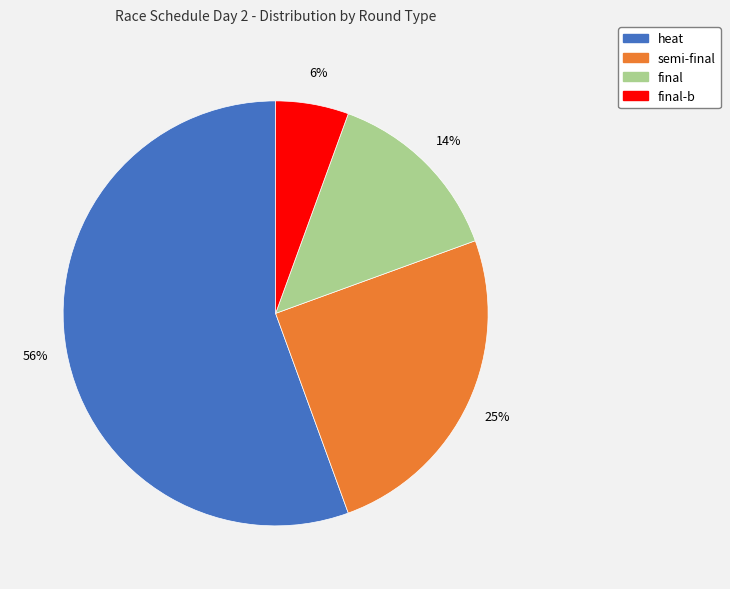

Does any single category account for the majority?

Yes